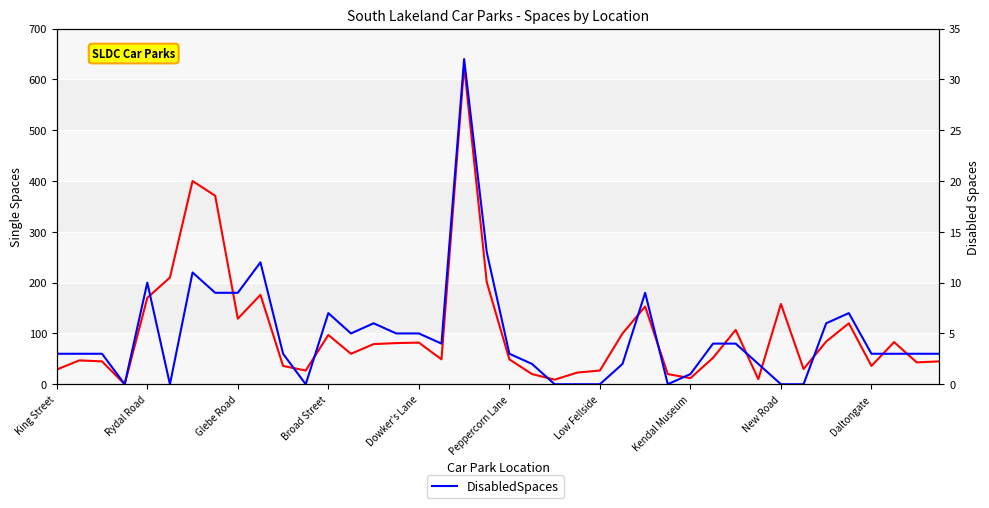

True or false: SingleSpaces and DisabledSpaces cross at least once.

False